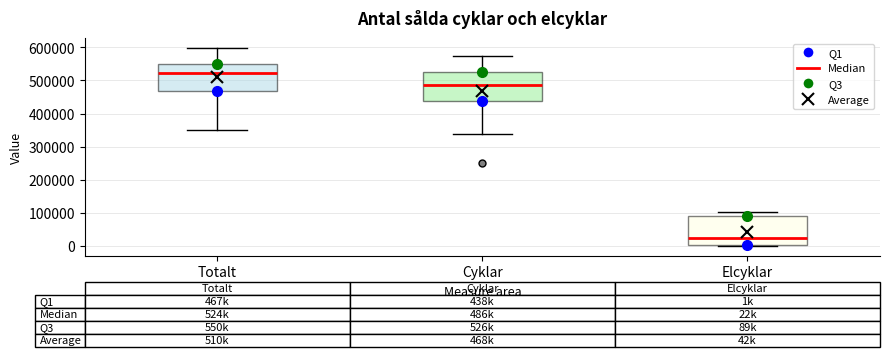

Which box's median line is the highest?

Totalt